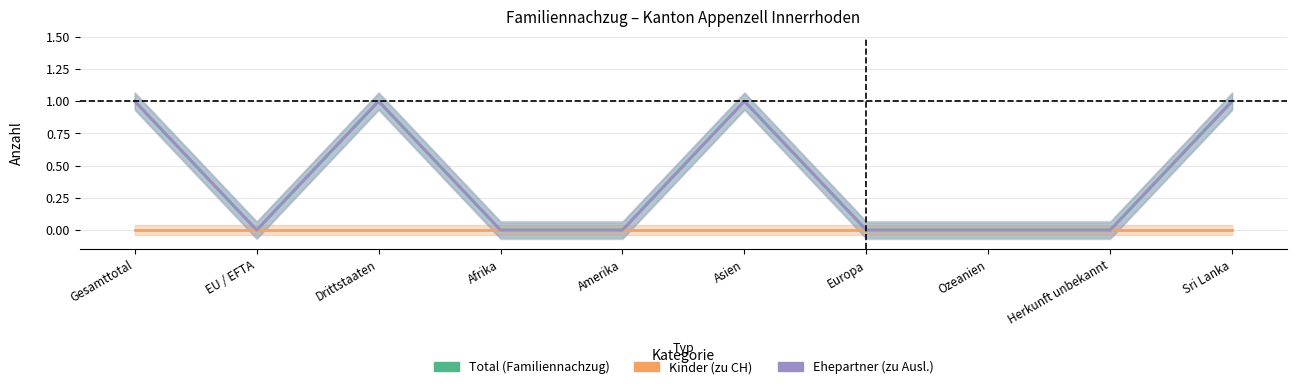

Where is the first local minimum for Total (Familiennachzug)?

EU / EFTA